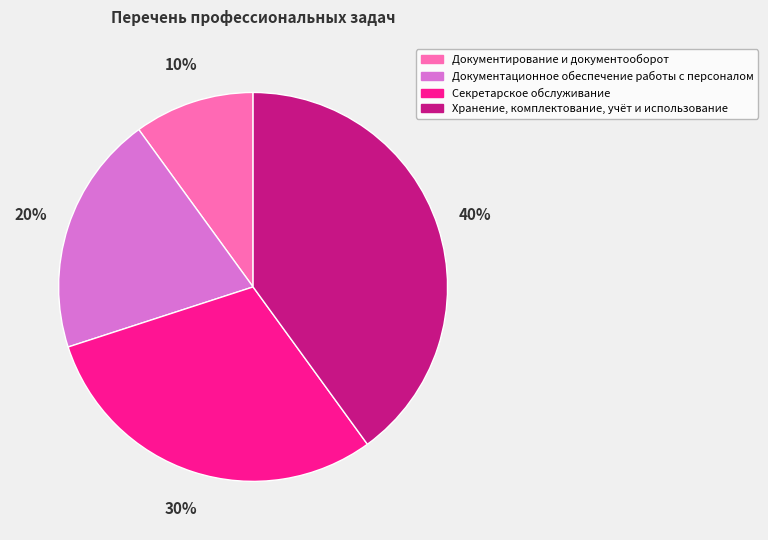

True or false: Хранение, комплектование, учёт и использование accounts for 29% of the total.

False